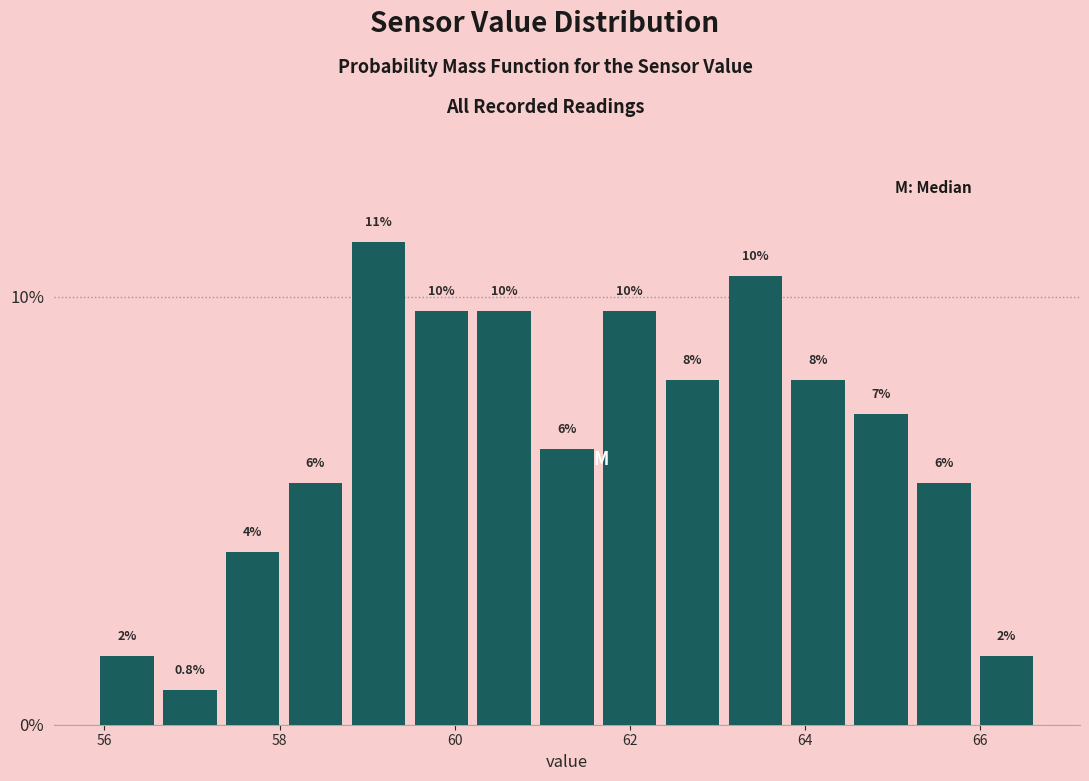

Around what value on the x-axis is the tallest bar? Give the approximate position of its centre, as read against the axis.

59.2